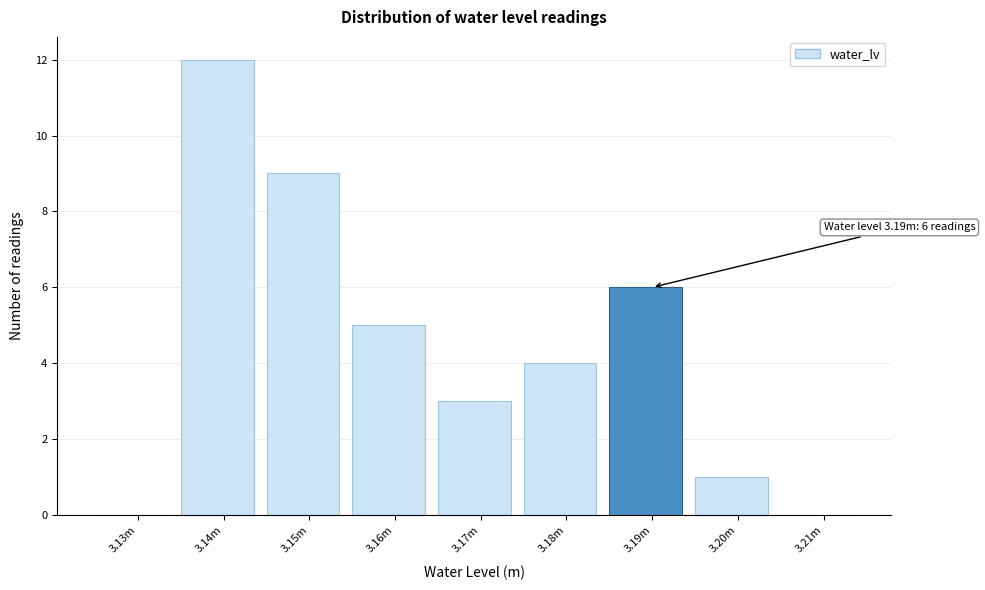

Reading right to left, what are all the values shown in this chart?

3.21m=0	3.20m=1	3.19m=6	3.18m=4	3.17m=3	3.16m=5	3.15m=9	3.14m=12	3.13m=0